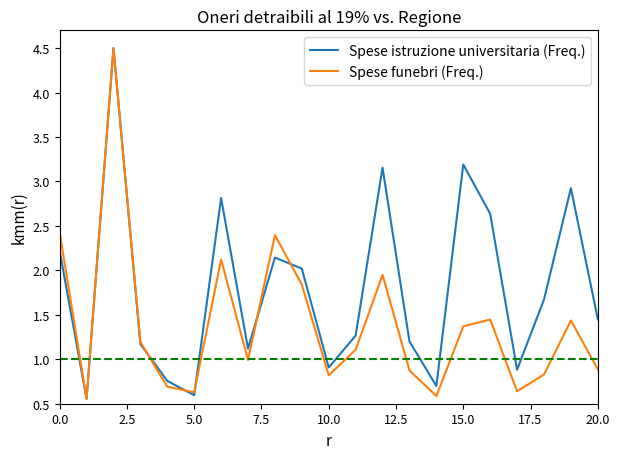

What is the maximum value shown in the chart?

4.5